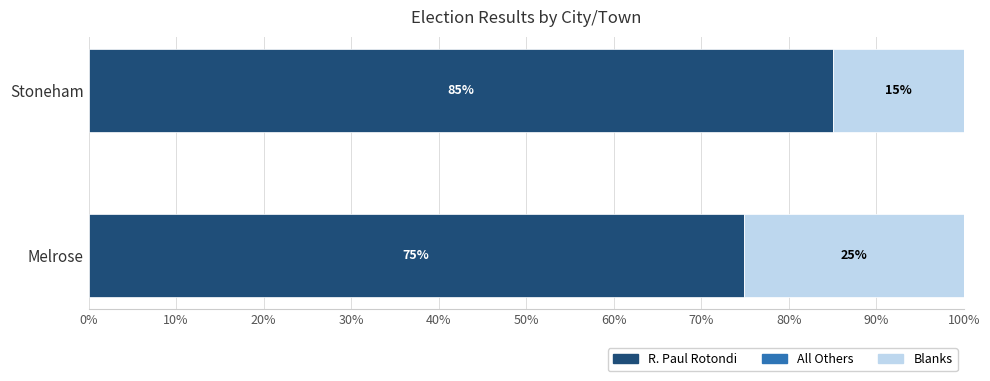

True or false: R. Paul Rotondi has a value of 25.0 at Stoneham.

False